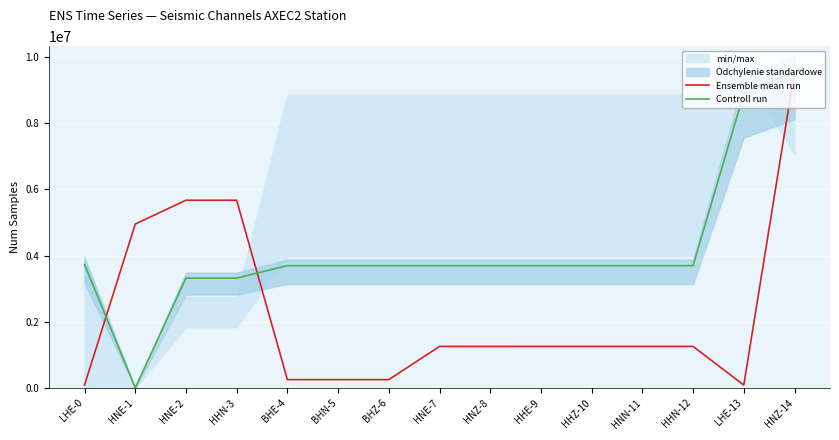

Where do Ensemble mean run and Controll run first cross each other?

LHE-0 and HNE-1